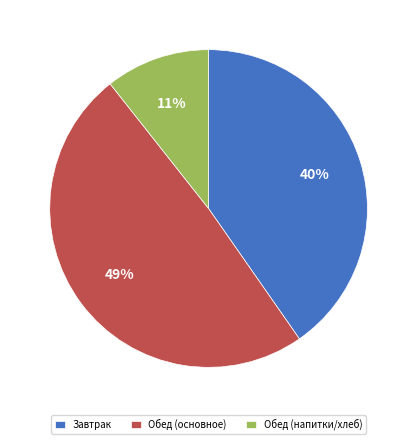

Is there any slice that represents more than half of the pie?

No